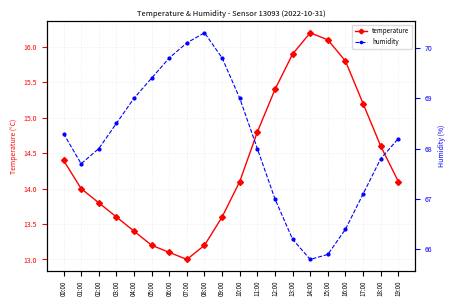

Reading right to left, transcribe all the data shown in this chart.

temperature: 19:00=14.1	18:00=14.6	17:00=15.2	16:00=15.8	15:00=16.1	14:00=16.2	13:00=15.9	12:00=15.4	11:00=14.8	10:00=14.1	09:00=13.6	08:00=13.2	07:00=13.0	06:00=13.1	05:00=13.2	04:00=13.4	03:00=13.6	02:00=13.8	01:00=14.0	00:00=14.4
humidity: 19:00=68.2	18:00=67.8	17:00=67.1	16:00=66.4	15:00=65.9	14:00=65.8	13:00=66.2	12:00=67.0	11:00=68.0	10:00=69.0	09:00=69.8	08:00=70.3	07:00=70.1	06:00=69.8	05:00=69.4	04:00=69.0	03:00=68.5	02:00=68.0	01:00=67.7	00:00=68.3